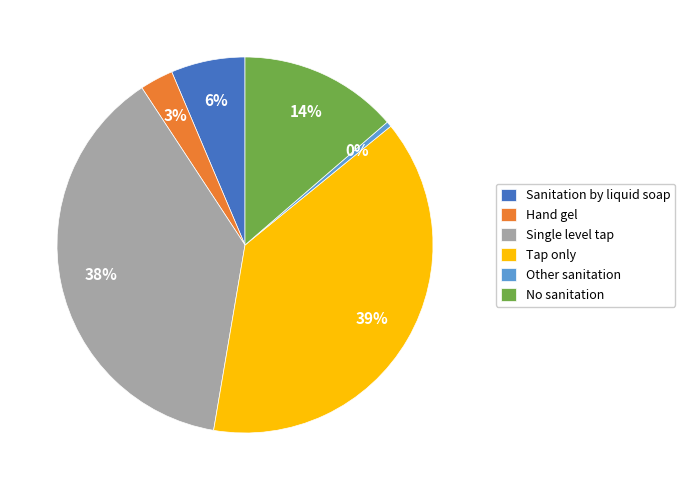

Which has a higher value, Tap only or Sanitation by liquid soap?

Tap only